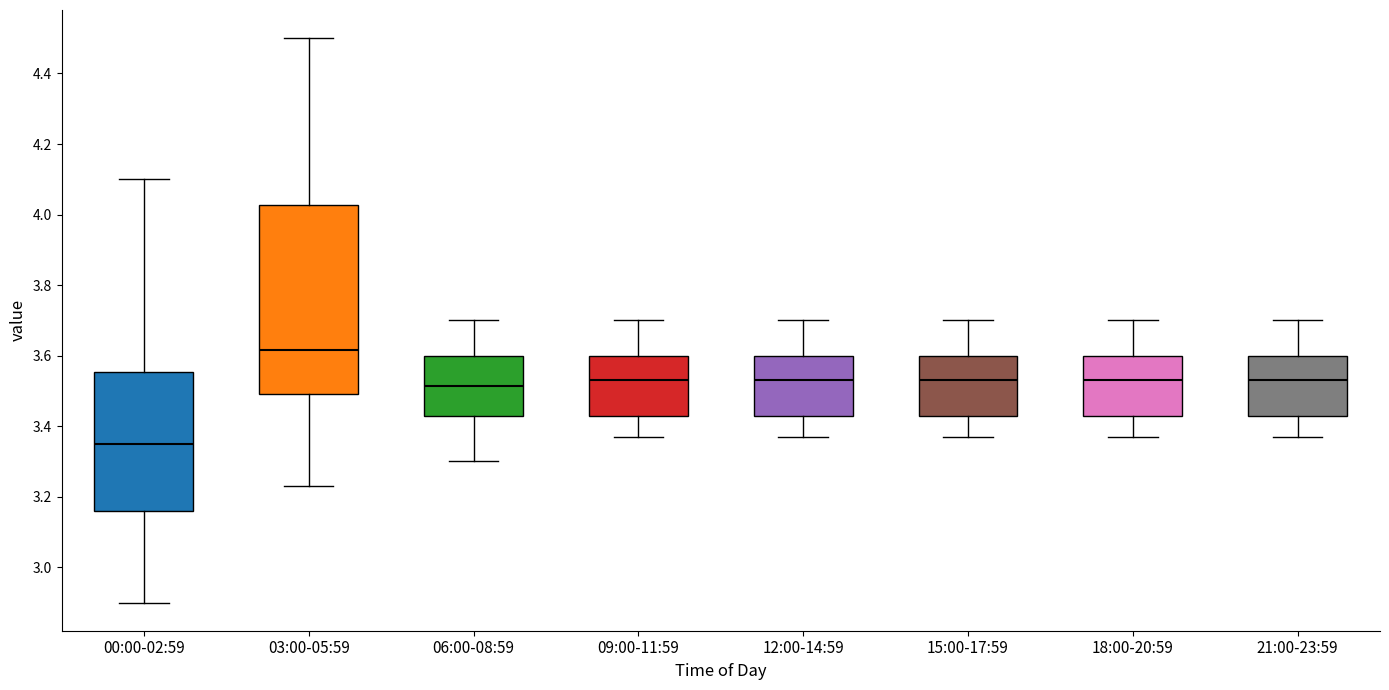

Reading left to right, read every box against the y-axis: the position of its median line, the range the box covers, and the ends of its whiskers. The values are not printed on the chart, so give them approximately, as read against the axis.

00:00-02:59: median 3.36, box 3.16 to 3.56, whiskers 2.90 to 4.10
03:00-05:59: median 3.62, box 3.50 to 4.02, whiskers 3.24 to 4.50
06:00-08:59: median 3.52, box 3.44 to 3.60, whiskers 3.30 to 3.70
09:00-11:59: median 3.54, box 3.44 to 3.60, whiskers 3.38 to 3.70
12:00-14:59: median 3.54, box 3.44 to 3.60, whiskers 3.38 to 3.70
15:00-17:59: median 3.54, box 3.44 to 3.60, whiskers 3.38 to 3.70
18:00-20:59: median 3.54, box 3.44 to 3.60, whiskers 3.38 to 3.70
21:00-23:59: median 3.54, box 3.44 to 3.60, whiskers 3.38 to 3.70